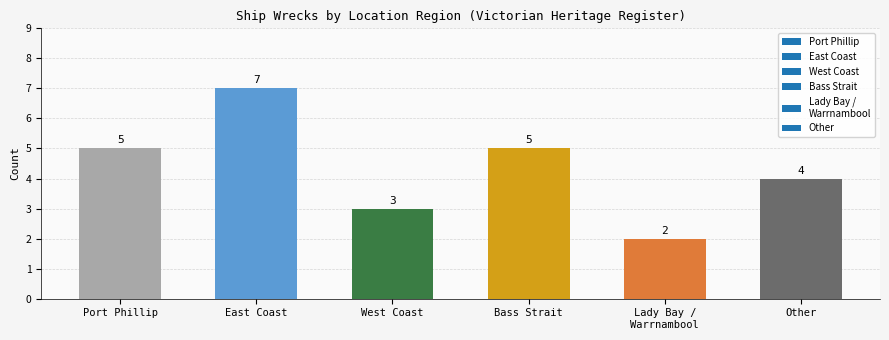

The chart shows a value of 7 at Port Phillip. True or false?

False